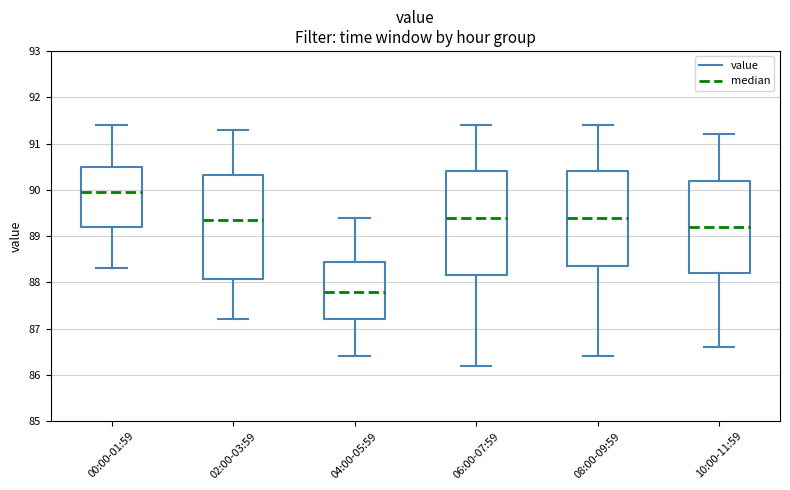

Which box's median line is the lowest?

04:00-05:59